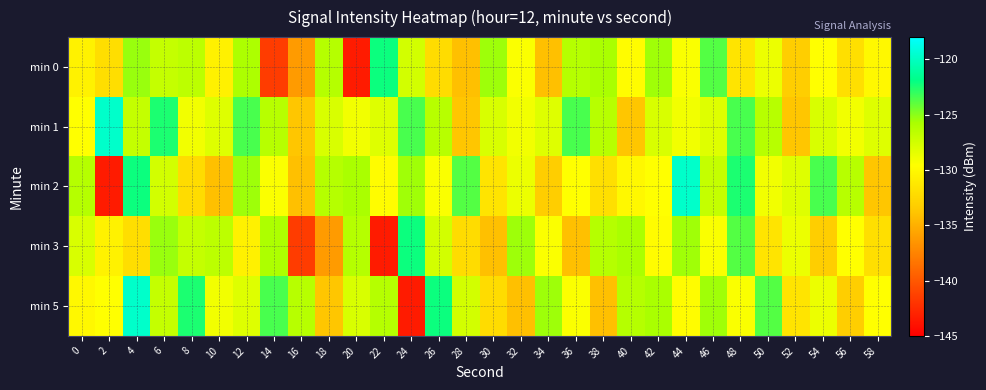

How many series are shown in this chart?

5